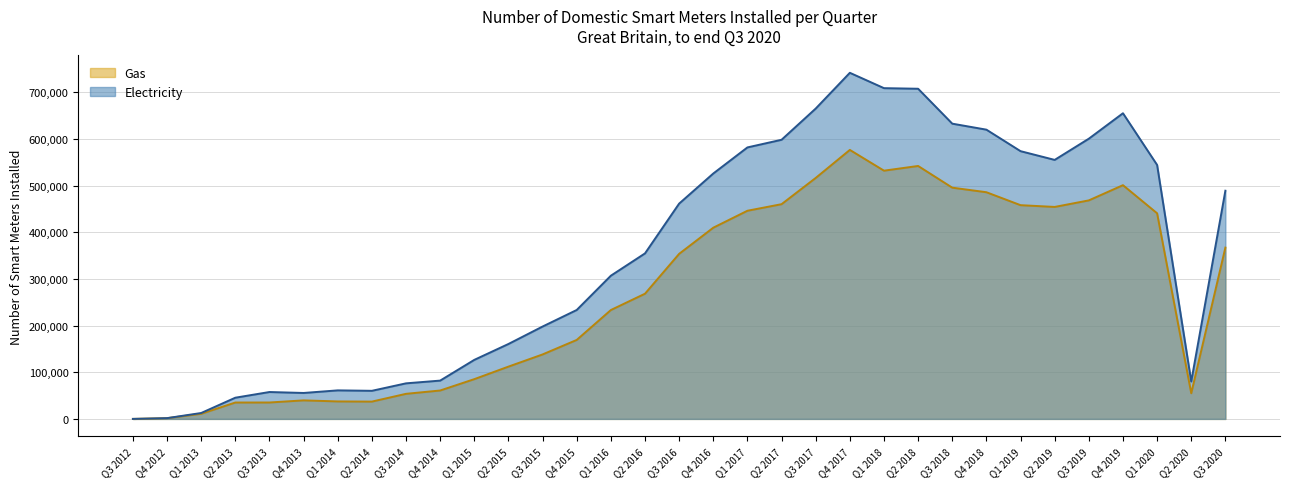

True or false: Gas and Electricity cross at least once.

False